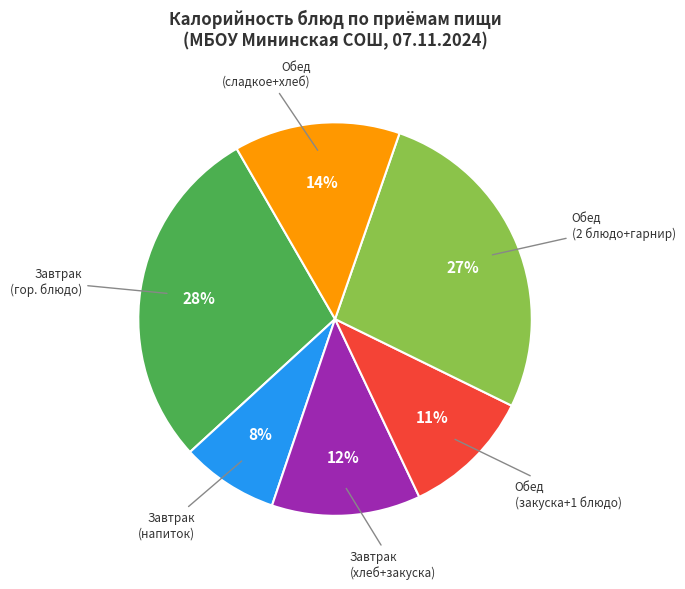

To the nearest percent, what is the average slice percentage?

17%